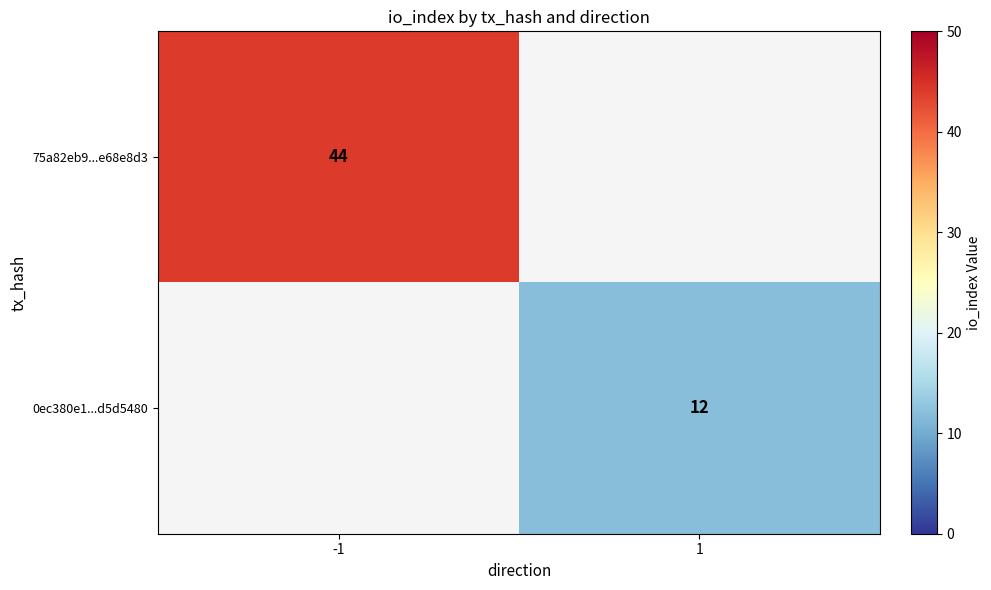

Count the number of categories in the chart.

2